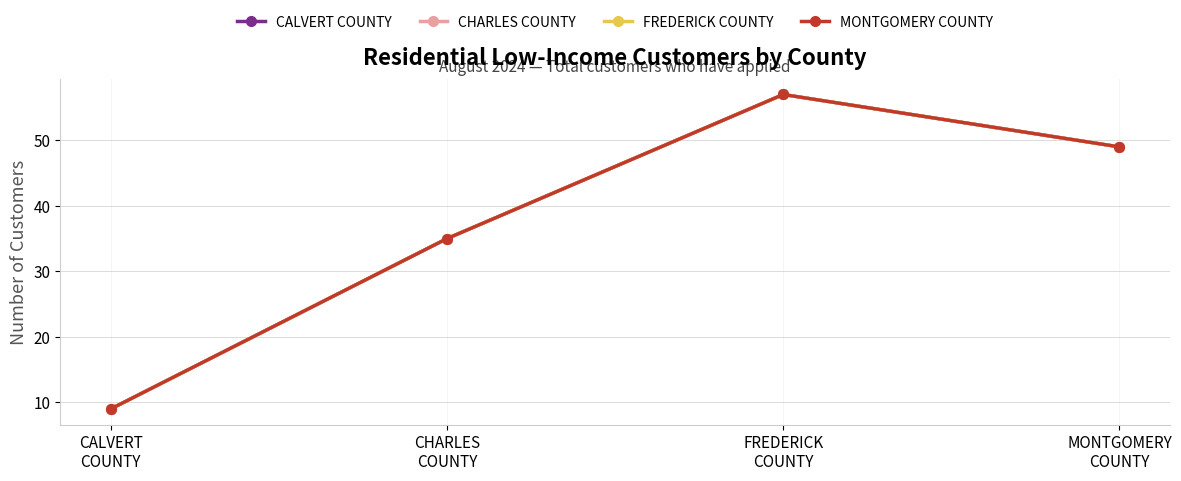

Does the chart have visible grid lines?

Yes